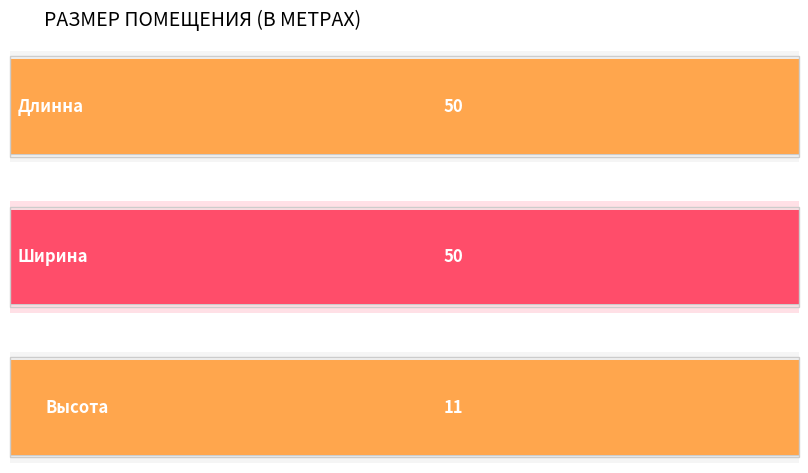

The value at Ширина is 69. True or false?

False